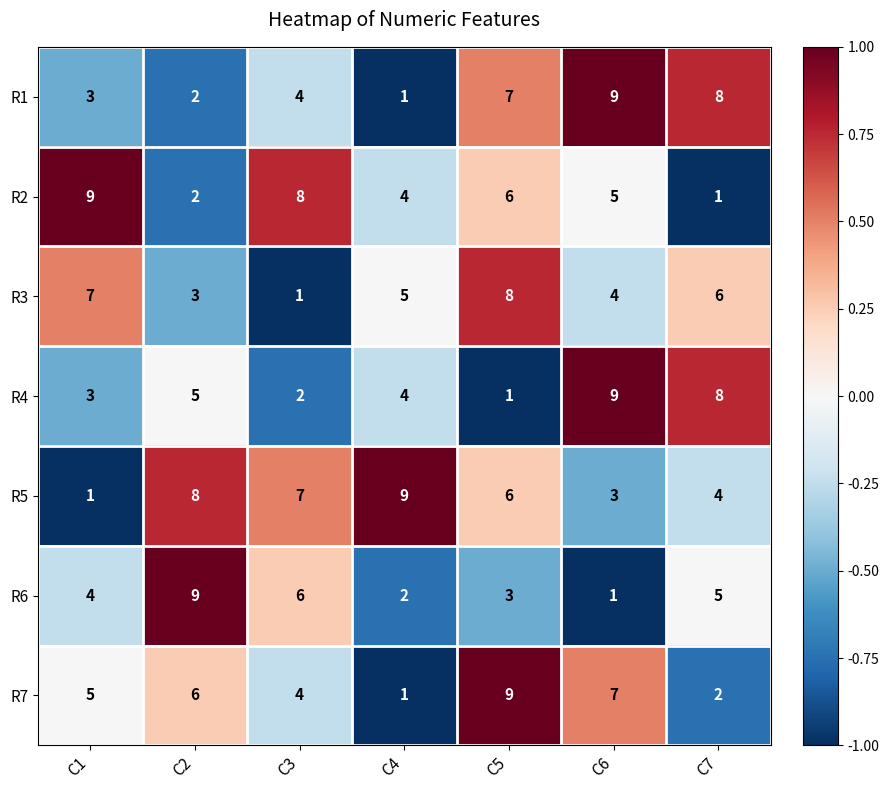

Is the value of R1 at C7 greater than the value of R5 at C5?

Yes